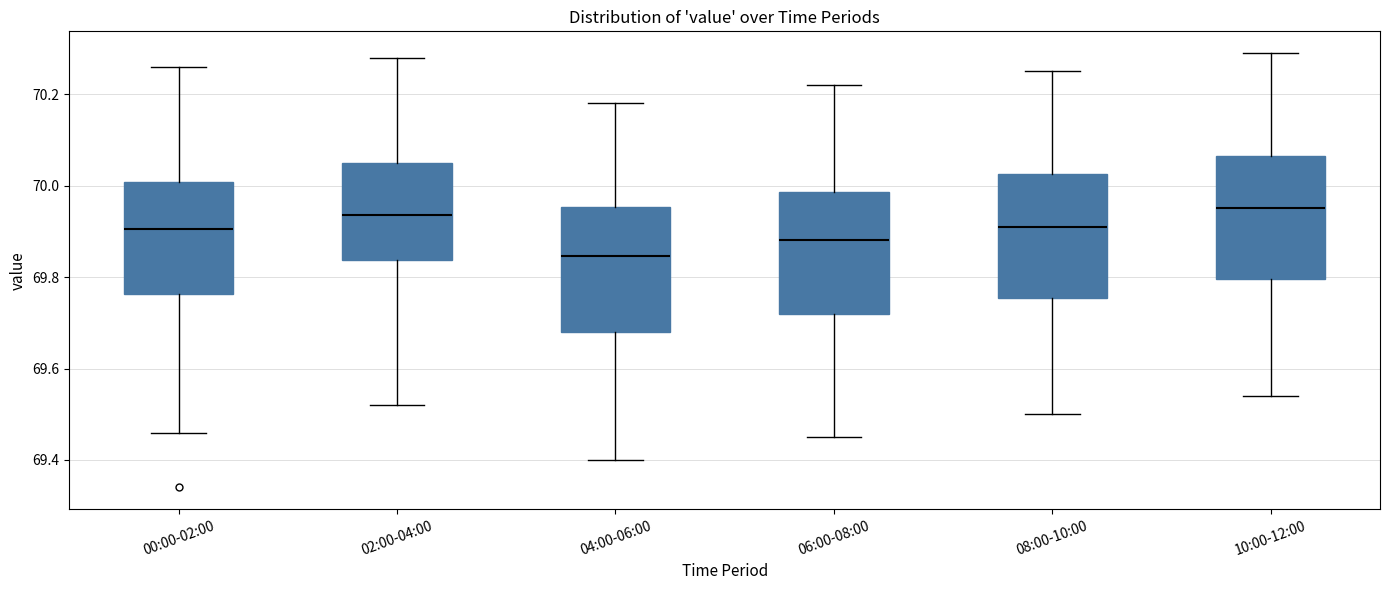

Reading left to right, transcribe this box plot: for each box, give where its median line is, the range the box spans, and where its two whiskers end, as read against the y-axis. The values are not printed on the chart, so give them approximately, as read against the axis.

00:00-02:00: median 69.90, box 69.76 to 70.00, whiskers 69.46 to 70.26
02:00-04:00: median 69.94, box 69.84 to 70.06, whiskers 69.52 to 70.28
04:00-06:00: median 69.84, box 69.68 to 69.96, whiskers 69.40 to 70.18
06:00-08:00: median 69.88, box 69.72 to 69.98, whiskers 69.46 to 70.22
08:00-10:00: median 69.92, box 69.76 to 70.02, whiskers 69.50 to 70.26
10:00-12:00: median 69.96, box 69.80 to 70.06, whiskers 69.54 to 70.30